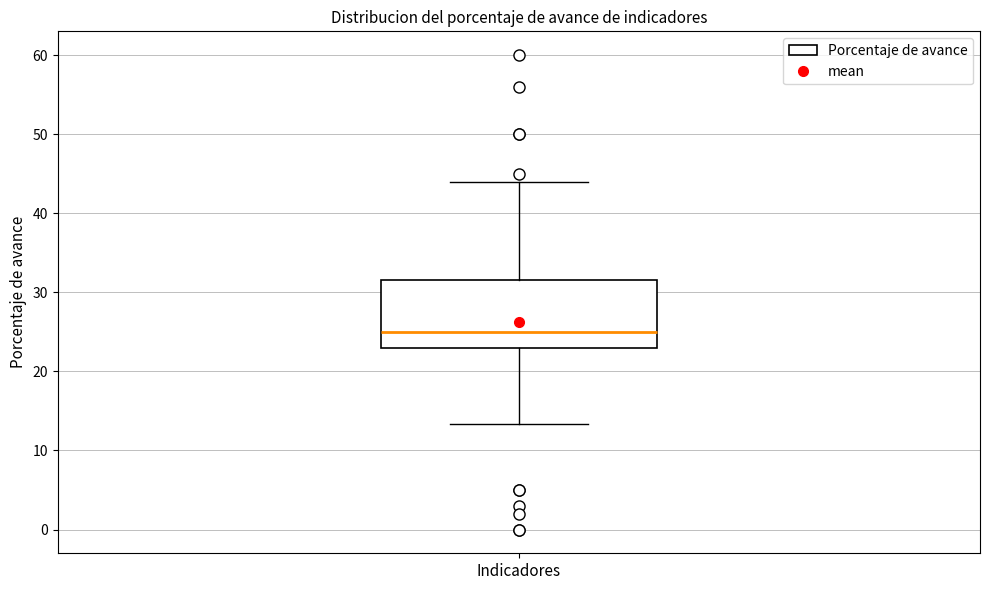

Where is the lower edge of the box for Indicadores on the y-axis? The values are not printed on the chart, so give them approximately, as read against the axis.

23